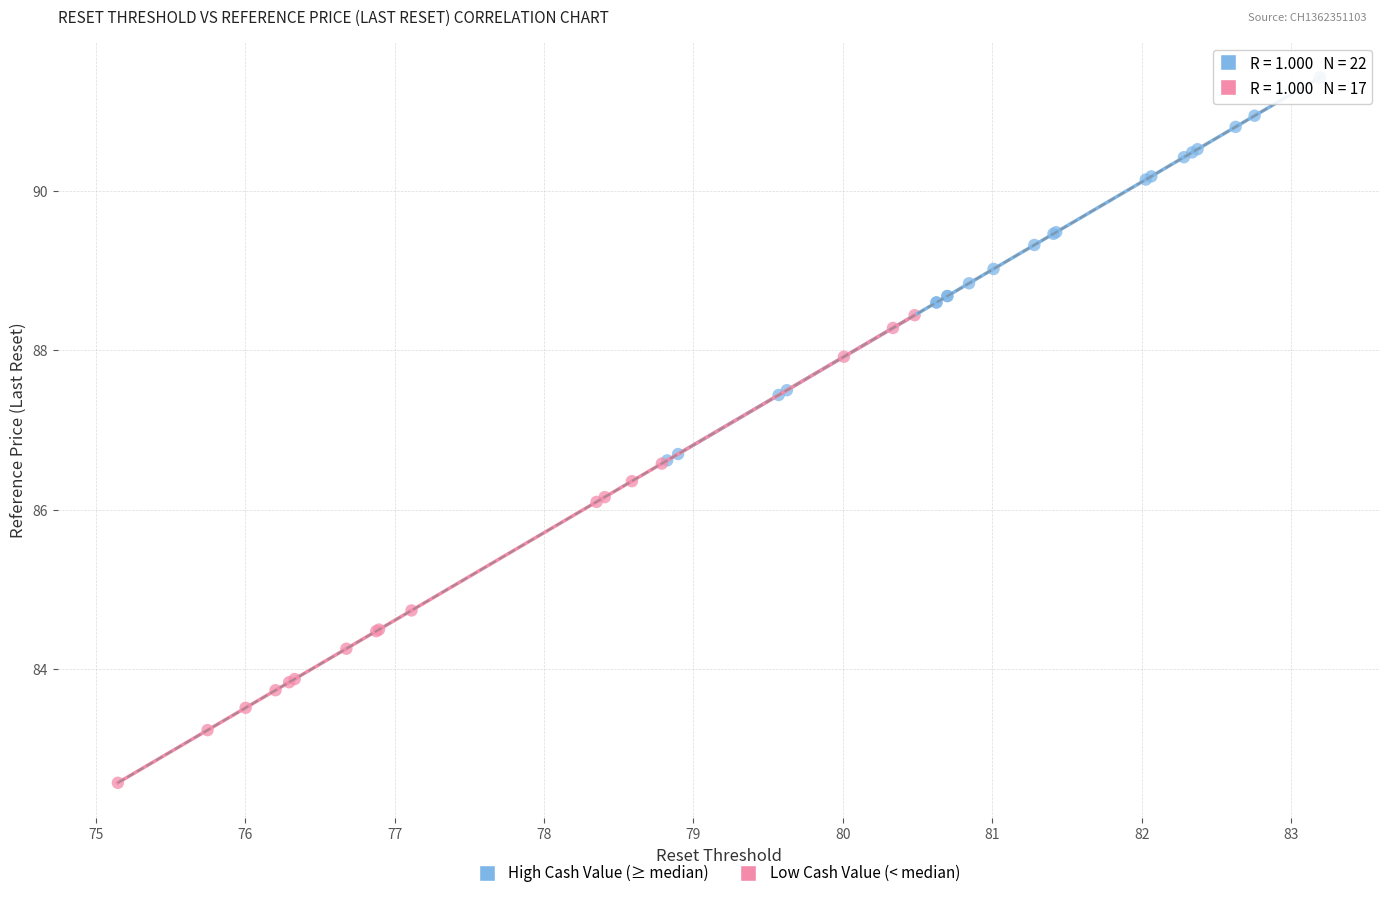

Which series reaches the minimum Y coordinate?

Low Cash Value (< median)